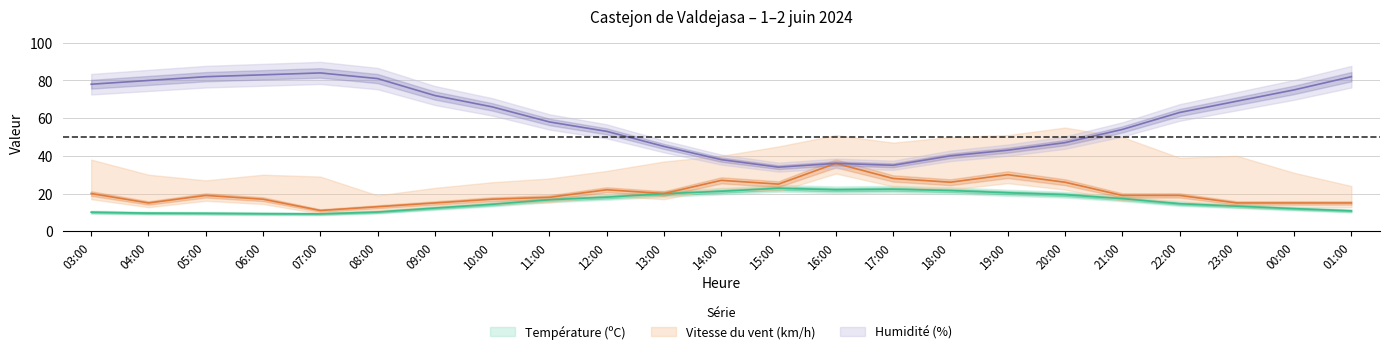

Rank the series at 22:00 from lowest to highest value.

Température (ºC), Vitesse du vent (km/h), Humidité (%)